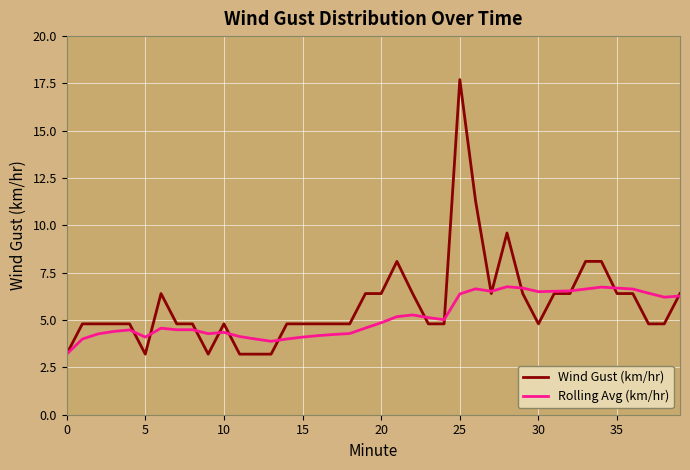

Rank the series by their average value, from highest to lowest.

Wind Gust (km/hr), Rolling Avg (km/hr)